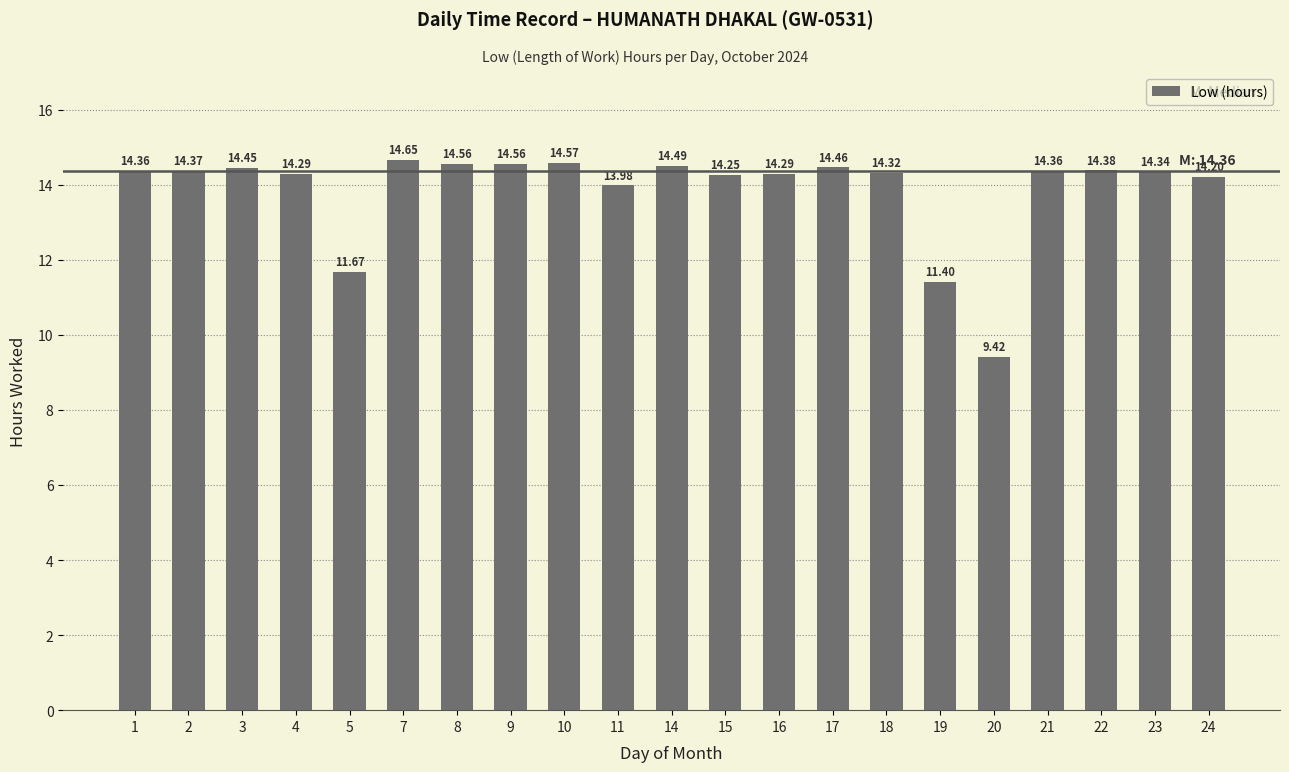

How many bars are there in total?

21